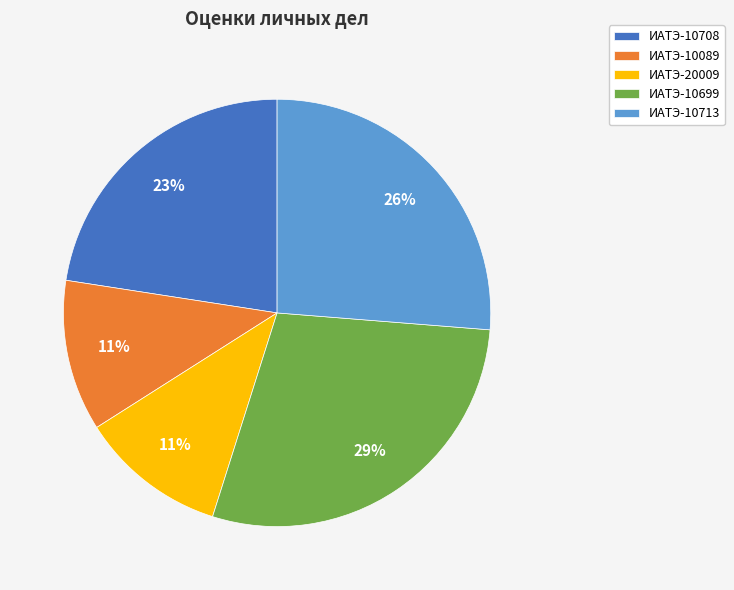

How many slices are in this pie chart?

5